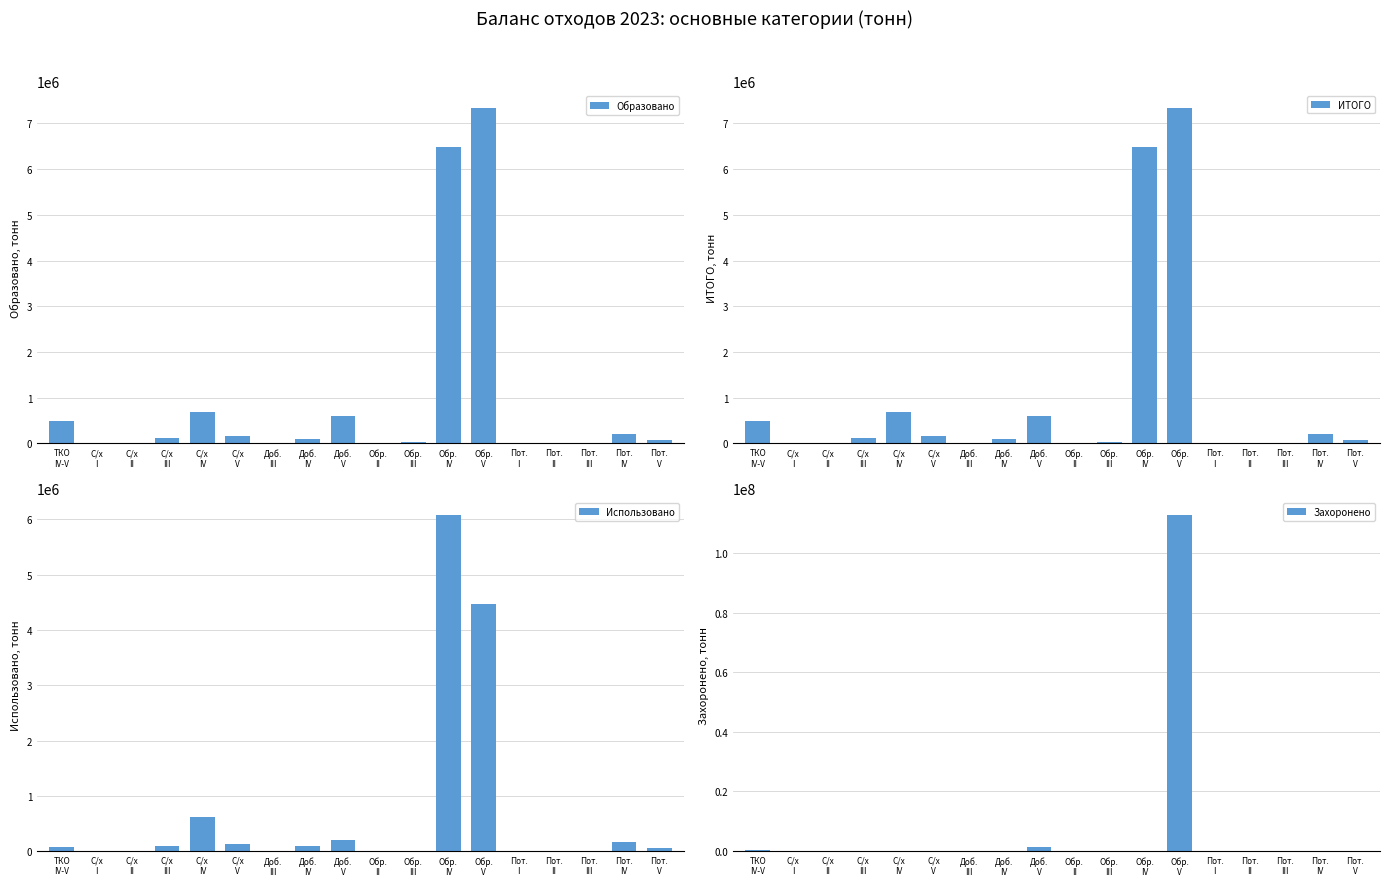

At С/х
I, list the series in order from smallest to largest.

Образовано, ИТОГО, Использовано, Захоронено